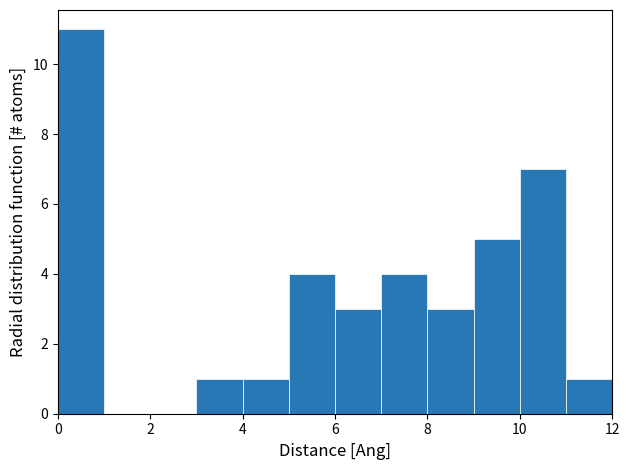

Reading left to right, transcribe this chart: for each bar, give the range it covers on the x-axis and its height. The values are not printed on the chart, so give them approximately, as read against the axis.

0 to 1: 11
1 to 2: 0
2 to 3: 0
3 to 4: 1
4 to 5: 1
5 to 6: 4
6 to 7: 3
7 to 8: 4
8 to 9: 3
9 to 10: 5
10 to 11: 7
11 to 12: 1